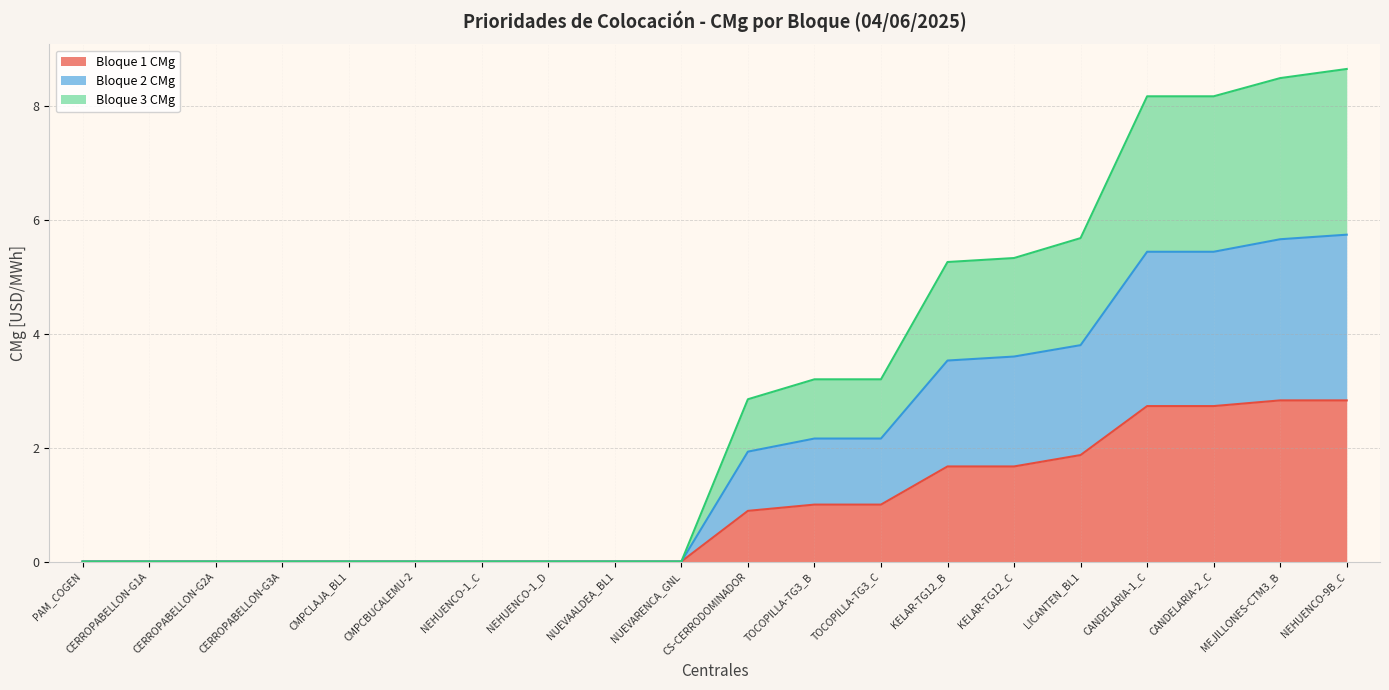

At which label does Bloque 2 CMg reach its minimum?

PAM_COGEN